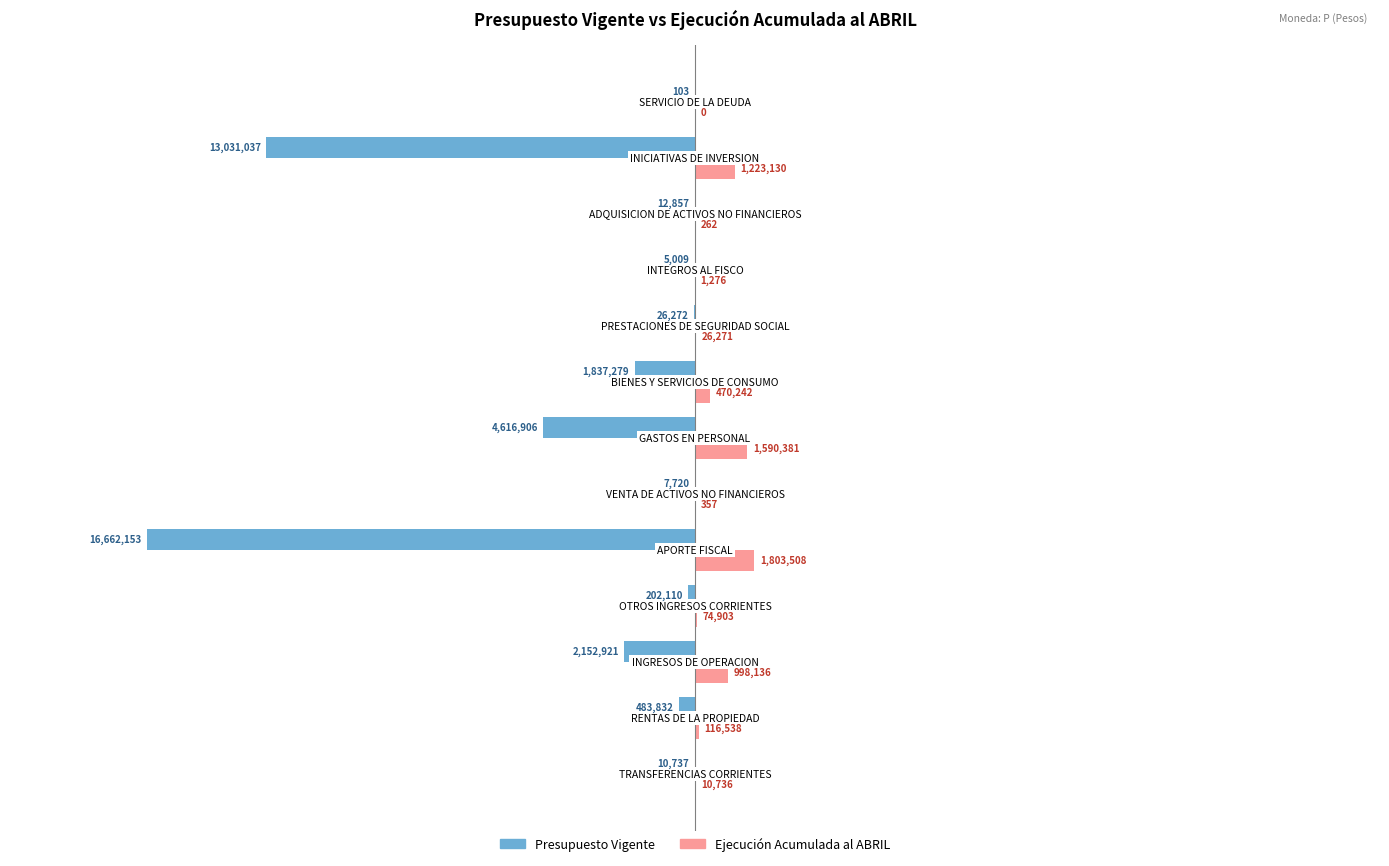

What is the sum of all Ejecución Acumulada al ABRIL values?

6315740